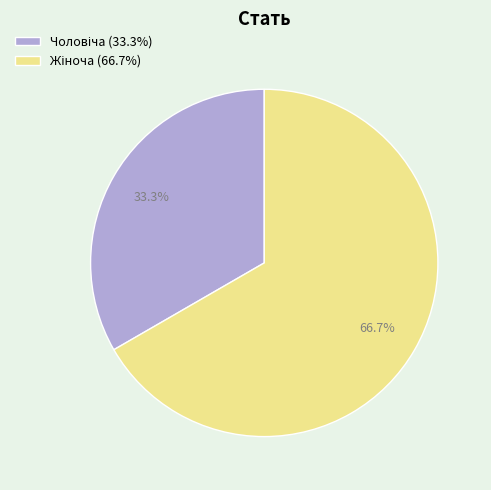

Is there any slice that represents more than half of the pie?

Yes